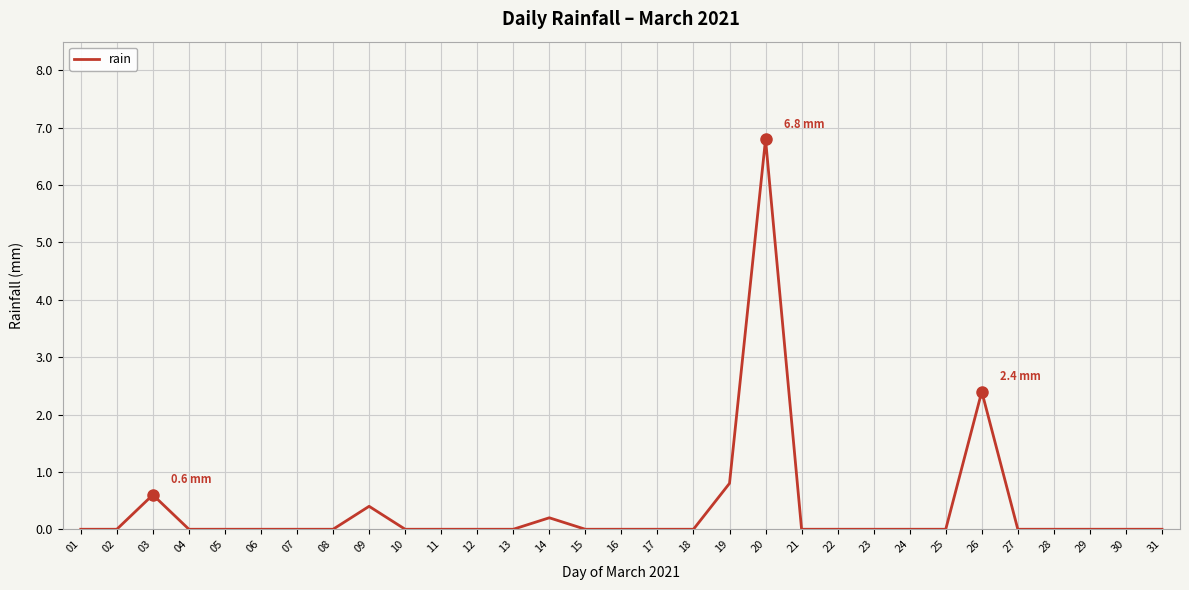

Where is the data nearest to the value 3?

26